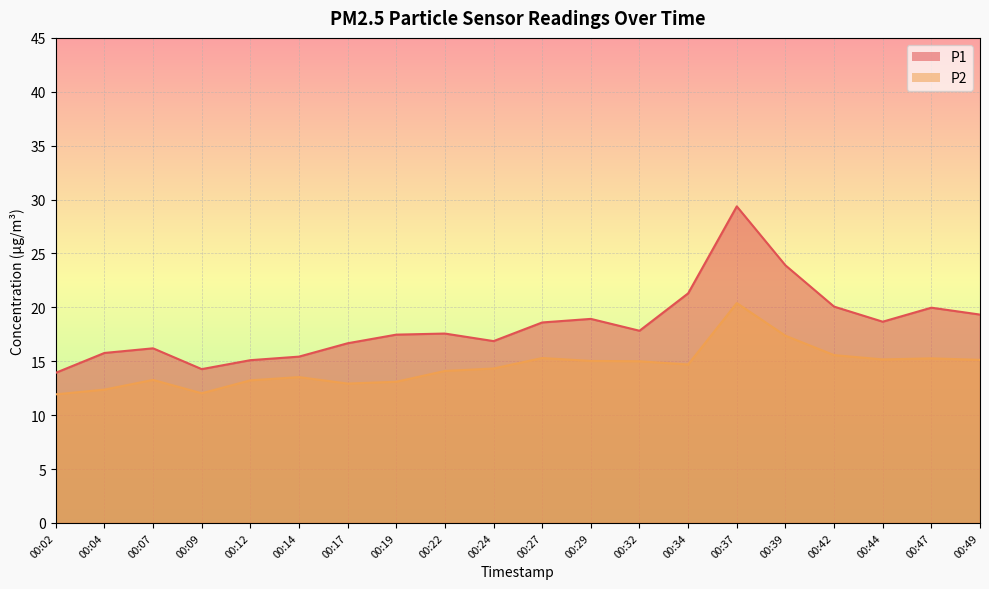

How many lines are shown in the chart?

2